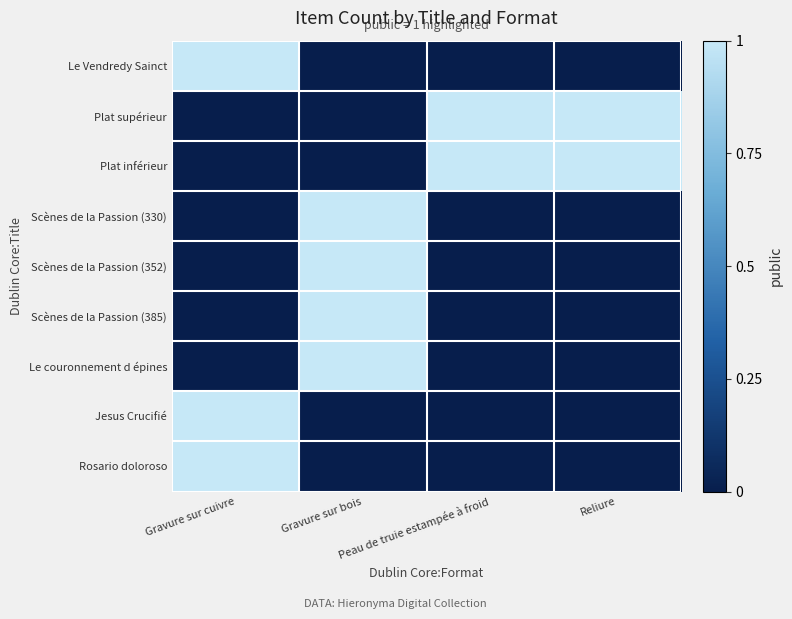

Reading right to left, extract all data points from this chart.

Le Vendredy Sainct: Reliure=0	Peau de truie estampée à froid=0	Gravure sur bois=0	Gravure sur cuivre=1
Plat supérieur: Reliure=1	Peau de truie estampée à froid=1	Gravure sur bois=0	Gravure sur cuivre=0
Plat inférieur: Reliure=1	Peau de truie estampée à froid=1	Gravure sur bois=0	Gravure sur cuivre=0
Scènes de la Passion (330): Reliure=0	Peau de truie estampée à froid=0	Gravure sur bois=1	Gravure sur cuivre=0
Scènes de la Passion (352): Reliure=0	Peau de truie estampée à froid=0	Gravure sur bois=1	Gravure sur cuivre=0
Scènes de la Passion (385): Reliure=0	Peau de truie estampée à froid=0	Gravure sur bois=1	Gravure sur cuivre=0
Le couronnement d épines: Reliure=0	Peau de truie estampée à froid=0	Gravure sur bois=1	Gravure sur cuivre=0
Jesus Crucifié: Reliure=0	Peau de truie estampée à froid=0	Gravure sur bois=0	Gravure sur cuivre=1
Rosario doloroso: Reliure=0	Peau de truie estampée à froid=0	Gravure sur bois=0	Gravure sur cuivre=1